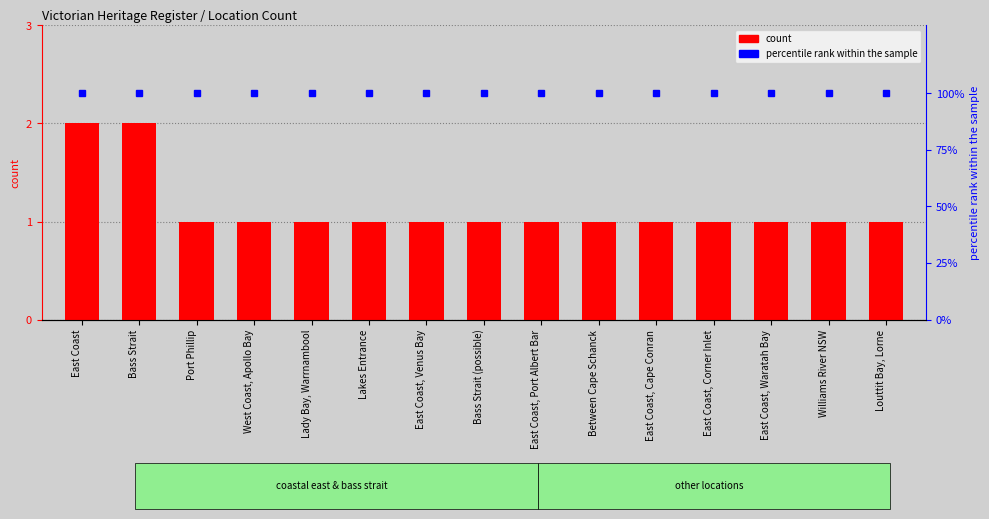

What is the average value of the count series?

1